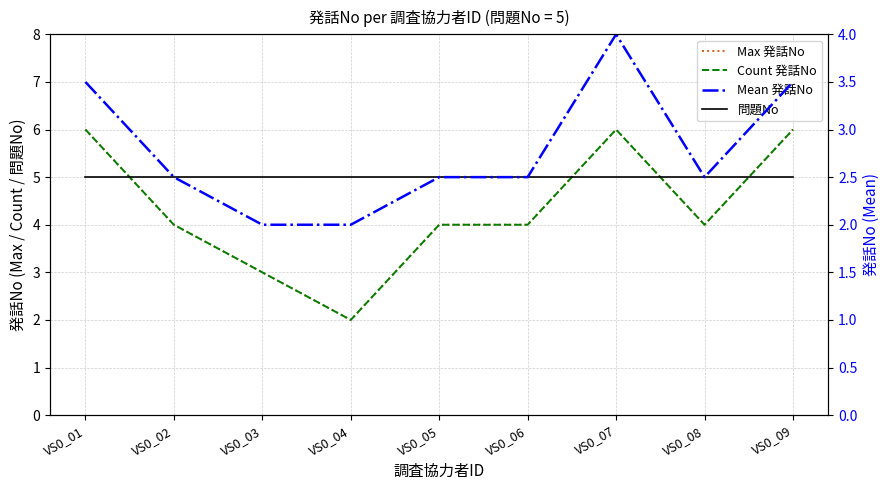

At which label is Count 発話No closest to 4?

VS0_02